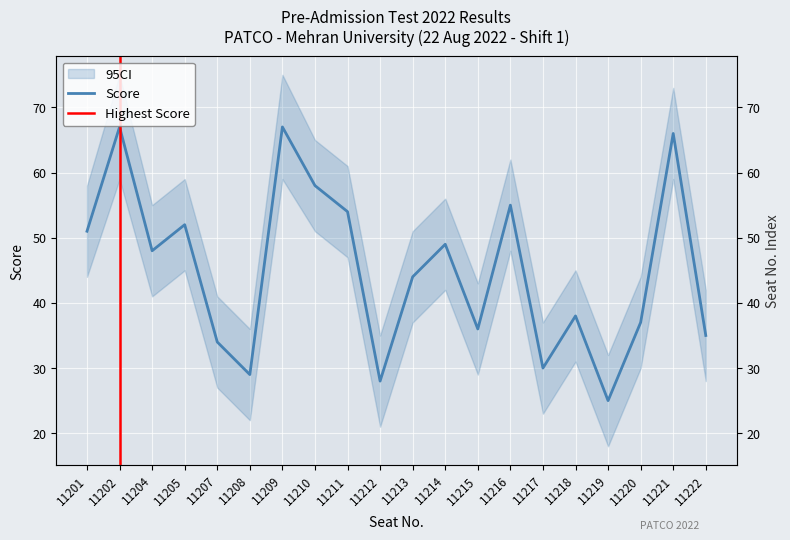

At which label is the value closest to 46?

11204